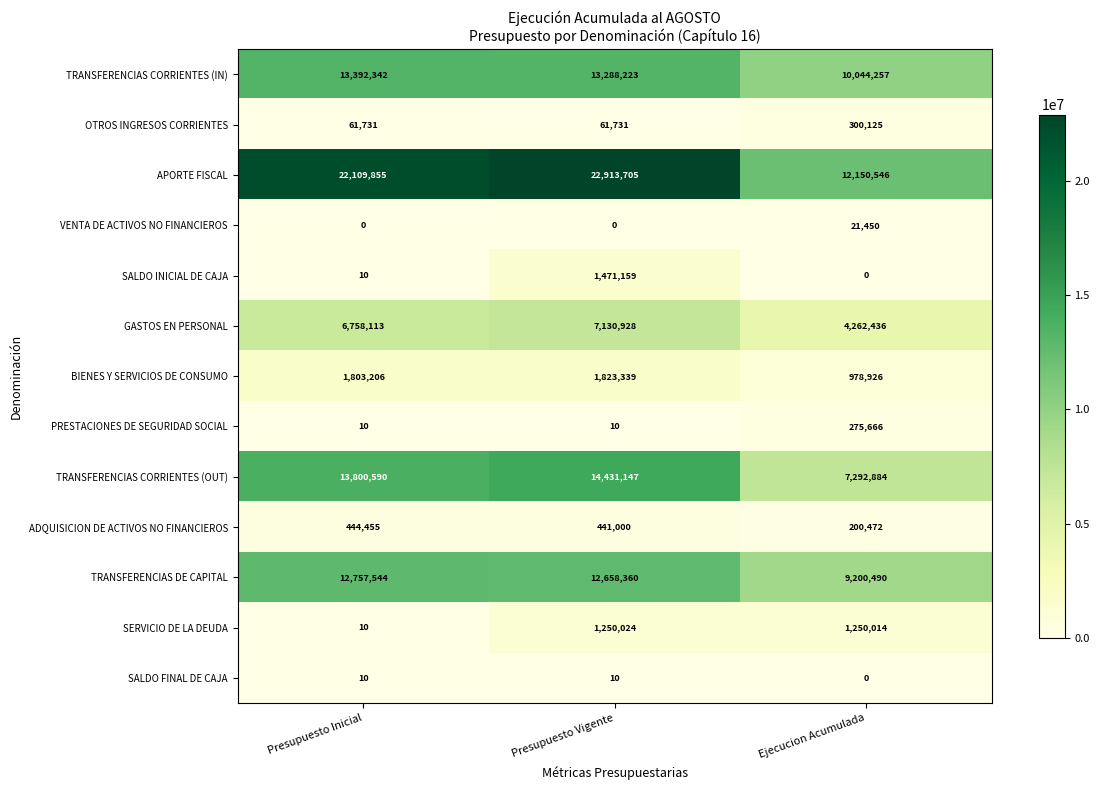

What is the average value of the VENTA DE ACTIVOS NO FINANCIEROS series?

7150